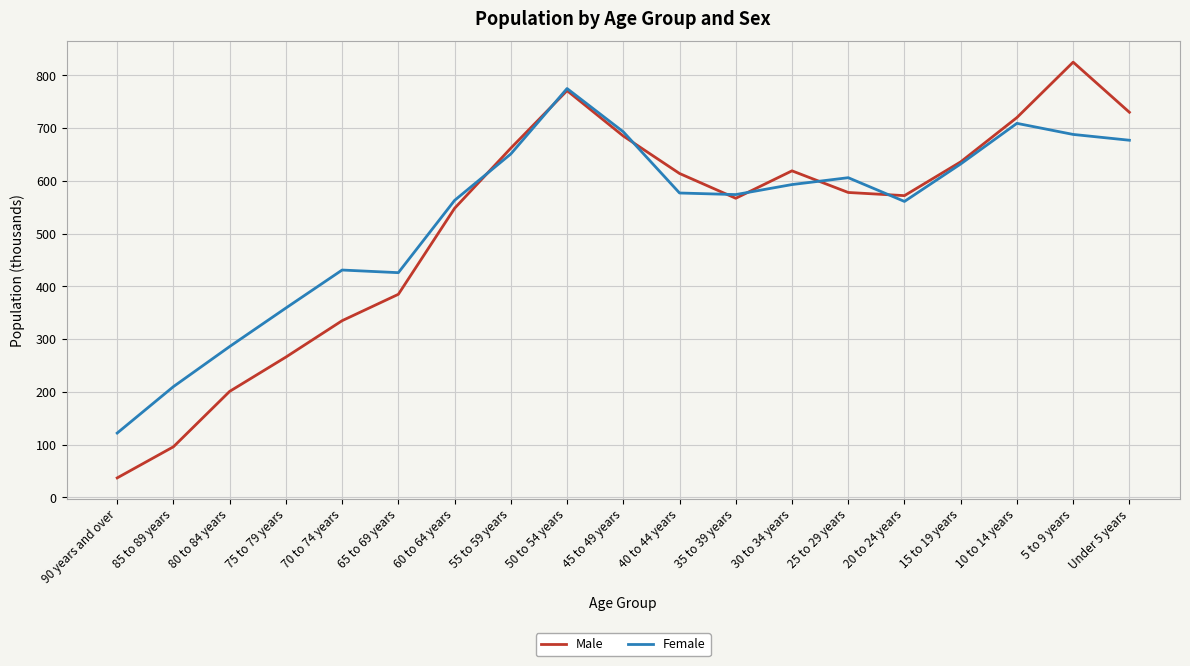

What is the highest value of the Male series?

825